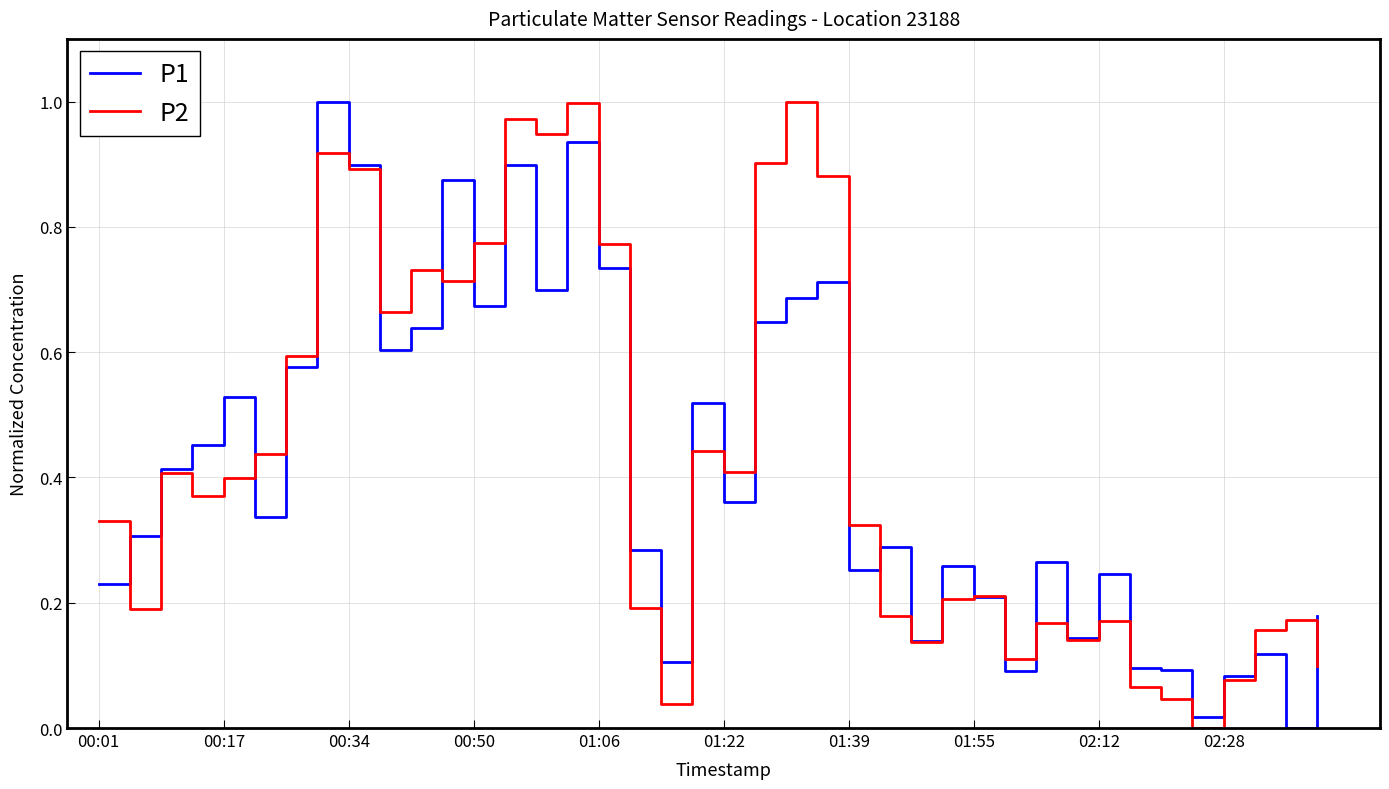

What is the difference between the maximum and second lowest values in the P2 series?

1.0